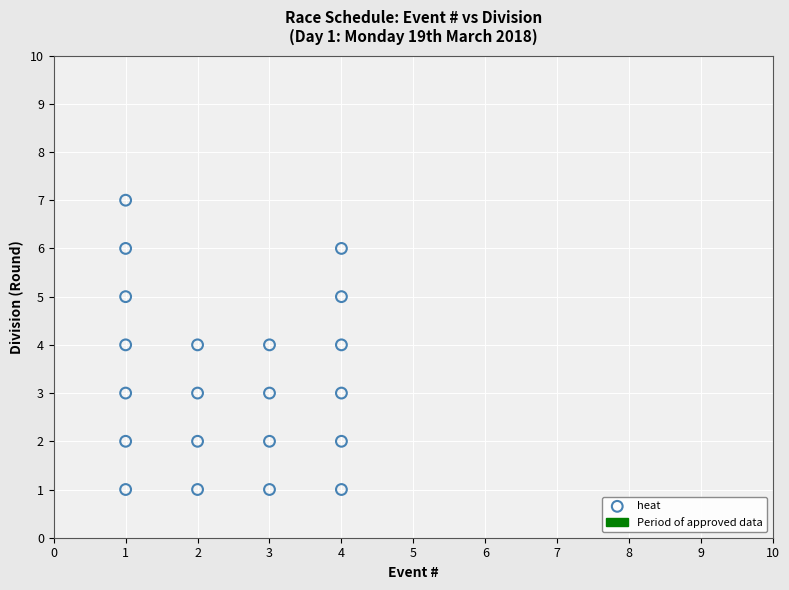

What is the range of Y values (max minus min)?

6